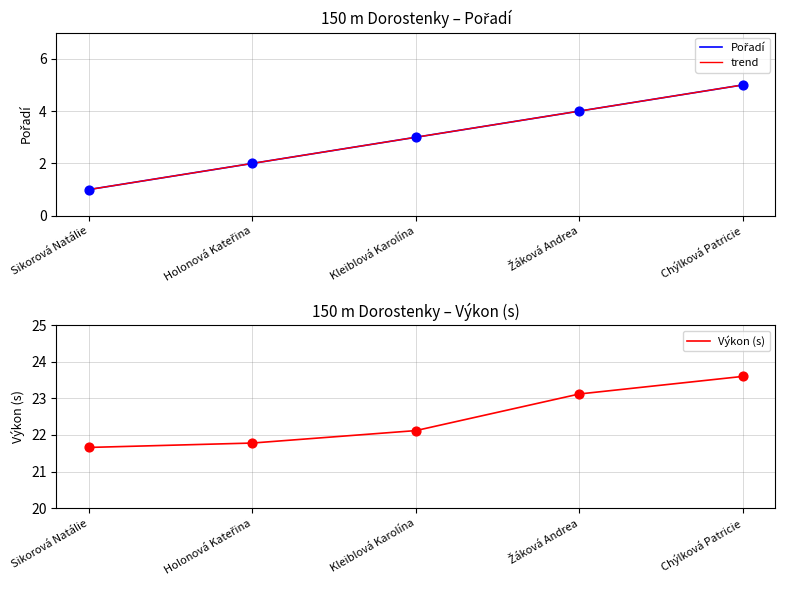

What is the total value across all series at Žáková Andrea?

31.1